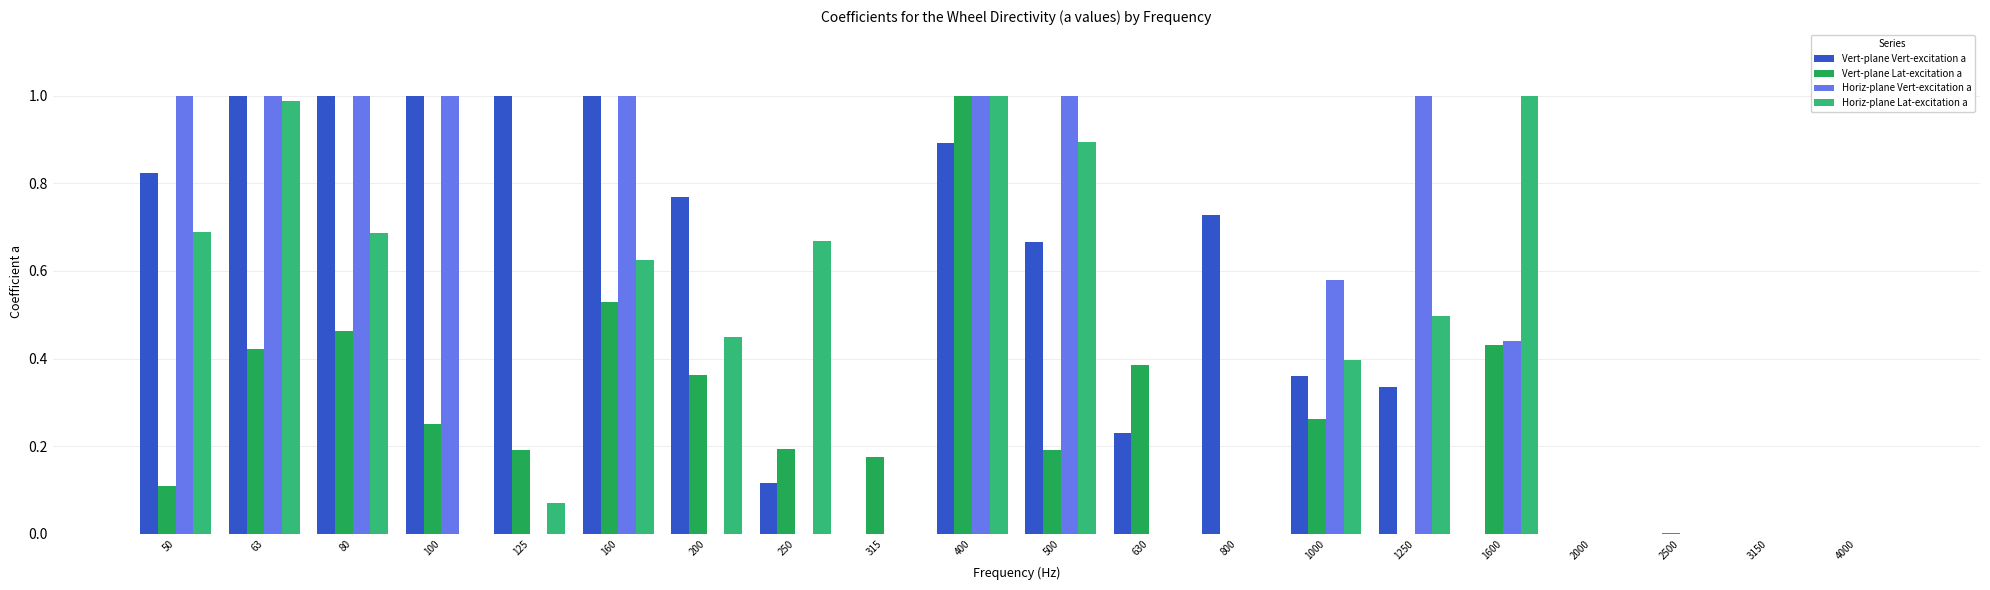

Which series changed the most between 800 and 1600?

Horiz-plane Lat-excitation a